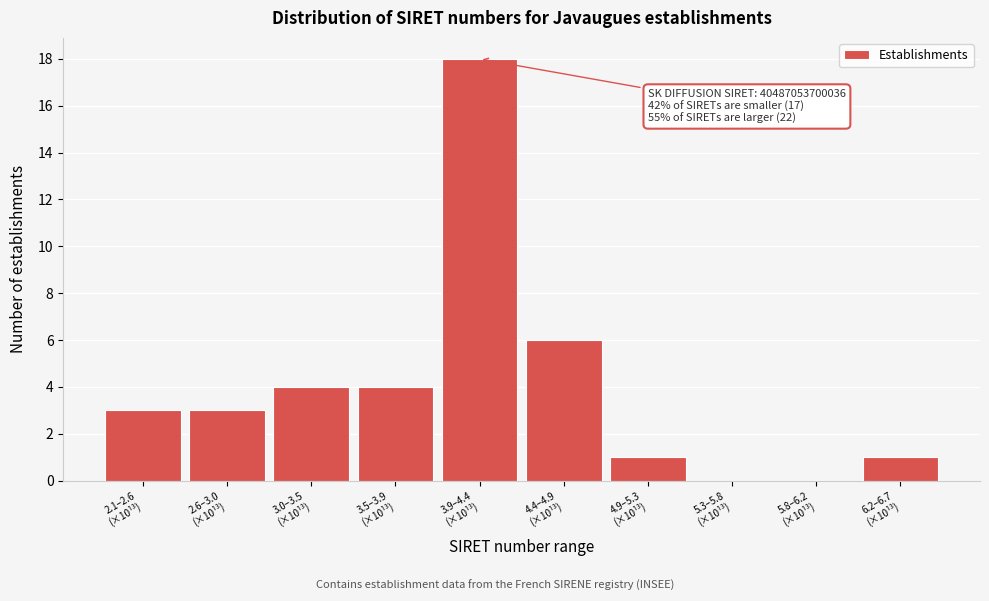

What is the sum of all values?

40